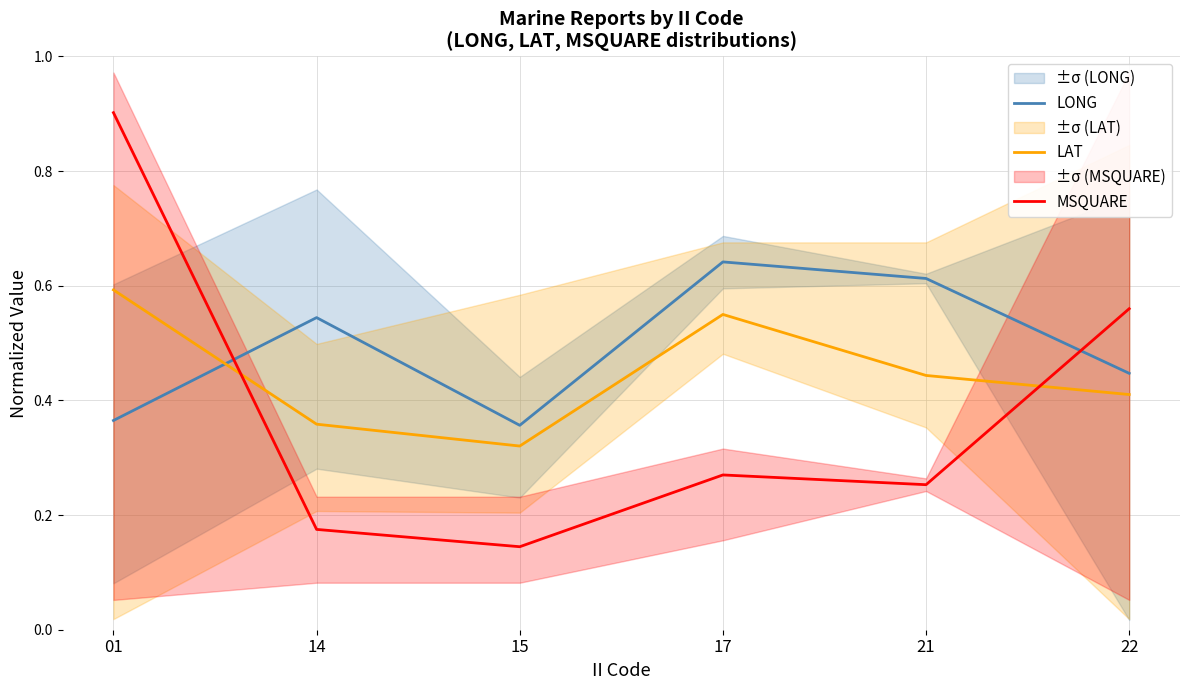

Count the number of categories in the chart.

6